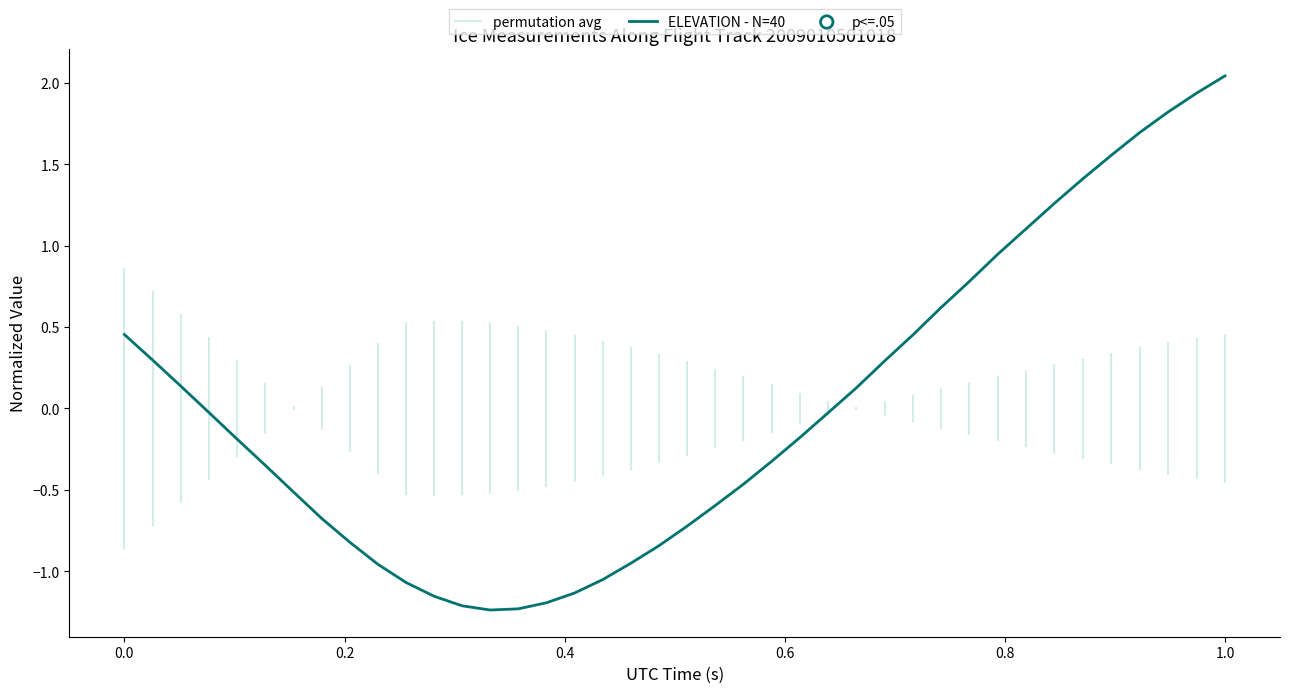

At which label does ELEVATION - N=40 reach its peak?

1.0